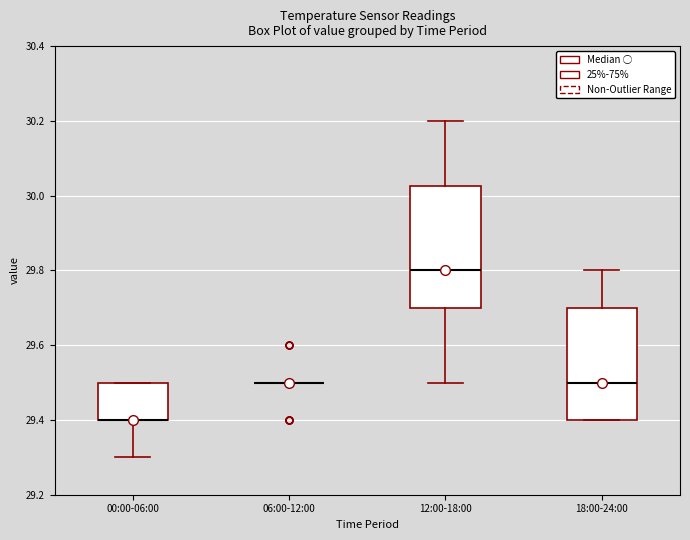

Reading left to right, transcribe this box plot: for each box, give where its median line is, the range the box spans, and where its two whiskers end, as read against the y-axis. The values are not printed on the chart, so give them approximately, as read against the axis.

00:00-06:00: median 29.40 (drawn on the box's lower edge), box 29.40 to 29.50, whiskers 29.30 to 29.50
06:00-12:00: box collapsed to a line at 29.50, whiskers 29.50 to 29.50
12:00-18:00: median 29.80, box 29.70 to 30.02, whiskers 29.50 to 30.20
18:00-24:00: median 29.50, box 29.40 to 29.70, whiskers 29.40 to 29.80